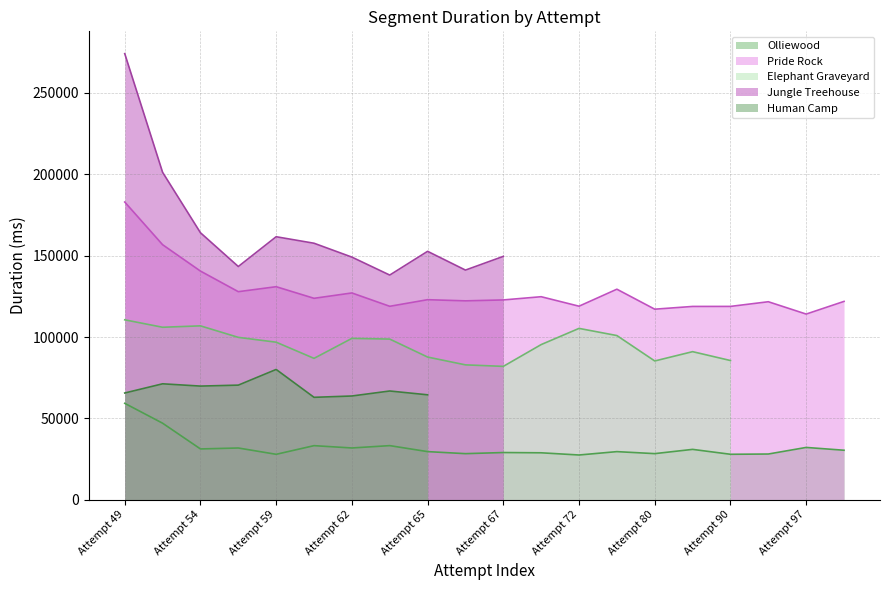

What is the value of the Pride Rock point at the 17th from the left?

118810